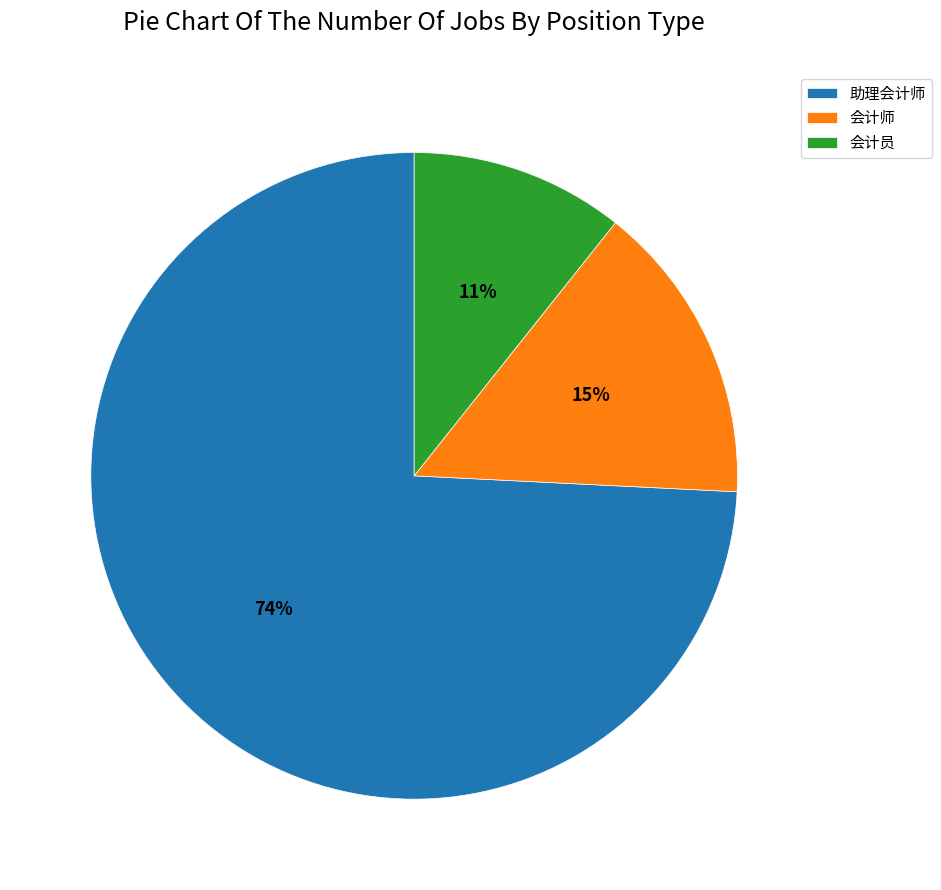

To the nearest percent, what portion does 会计员 represent?

11%